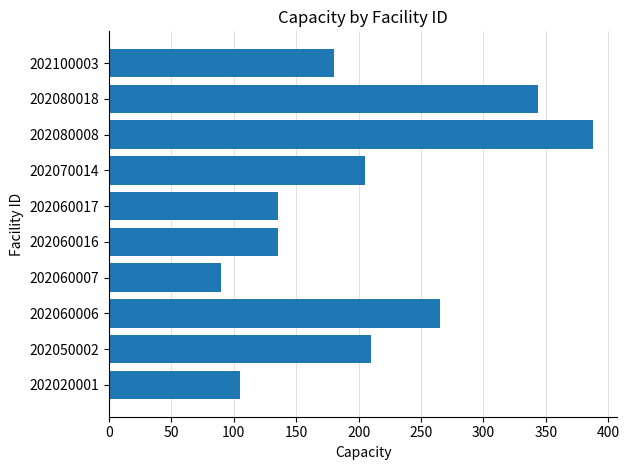

How many bars are there in total?

10